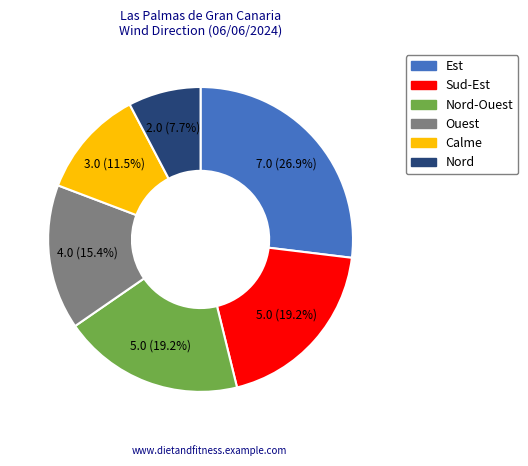

Is there any slice that represents more than half of the pie?

No